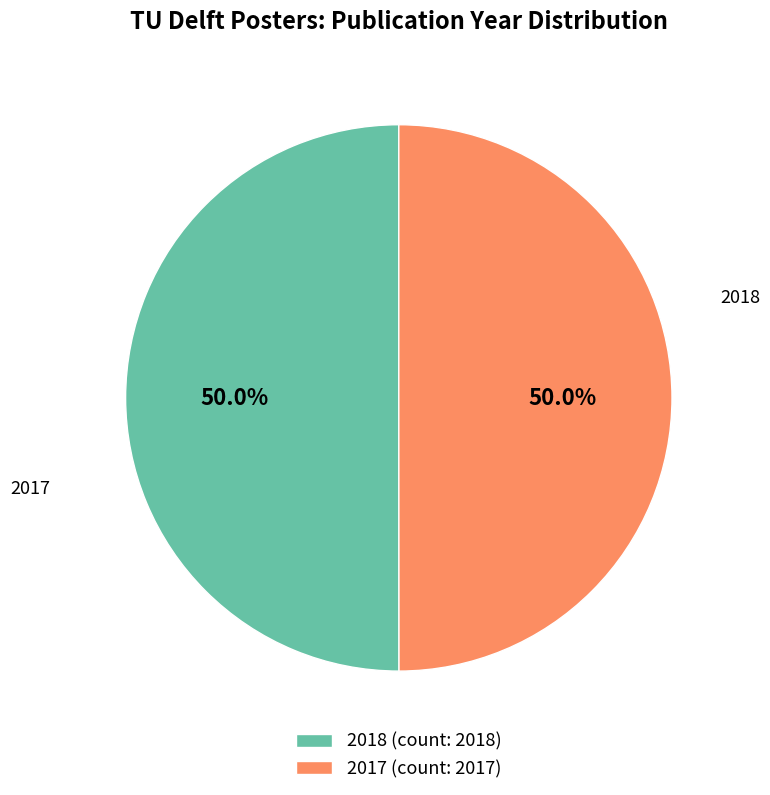

What is the total percentage of 2018 (count: 2018) and 2017 (count: 2017)?

100.0%